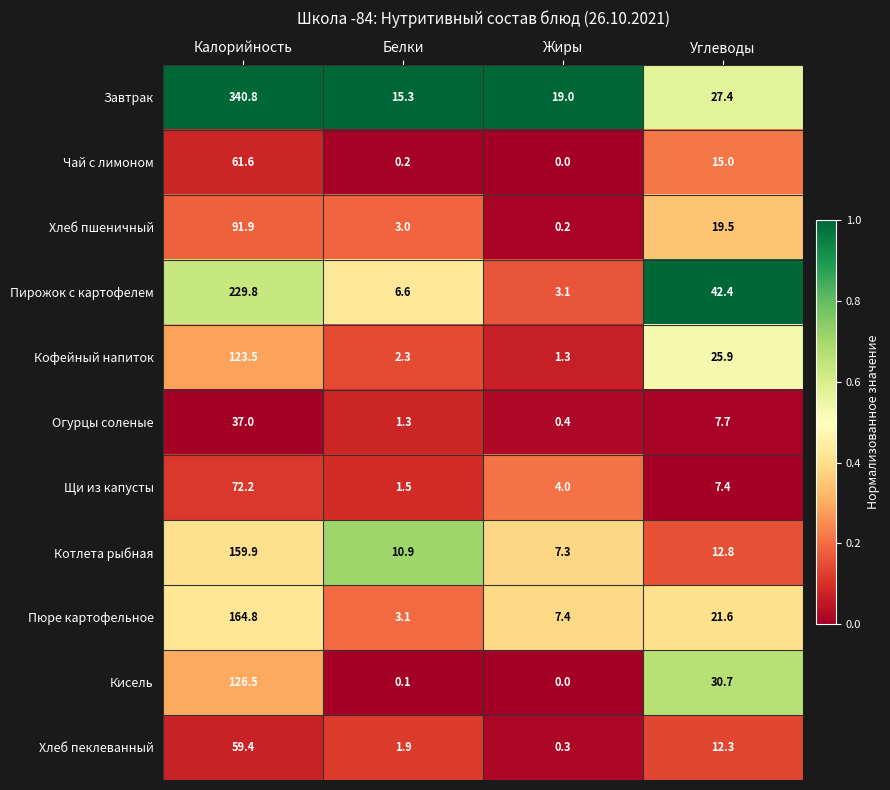

The value of Кофейный напиток at Жиры is 1.3. True or false?

True